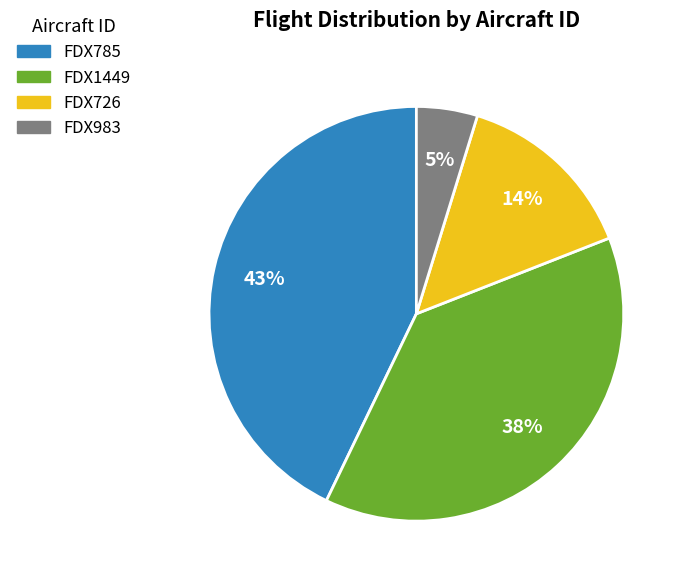

Does FDX1449 account for over 50% of the chart?

No